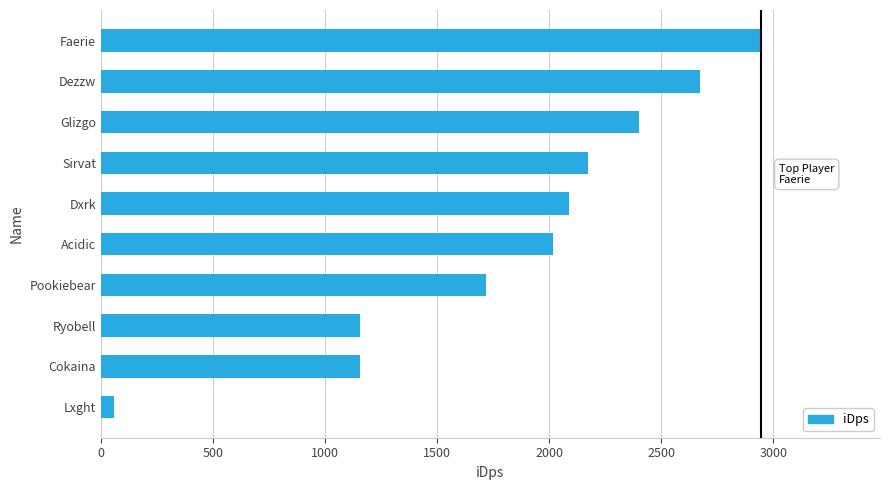

At which label is the value closest to 1502?

Pookiebear